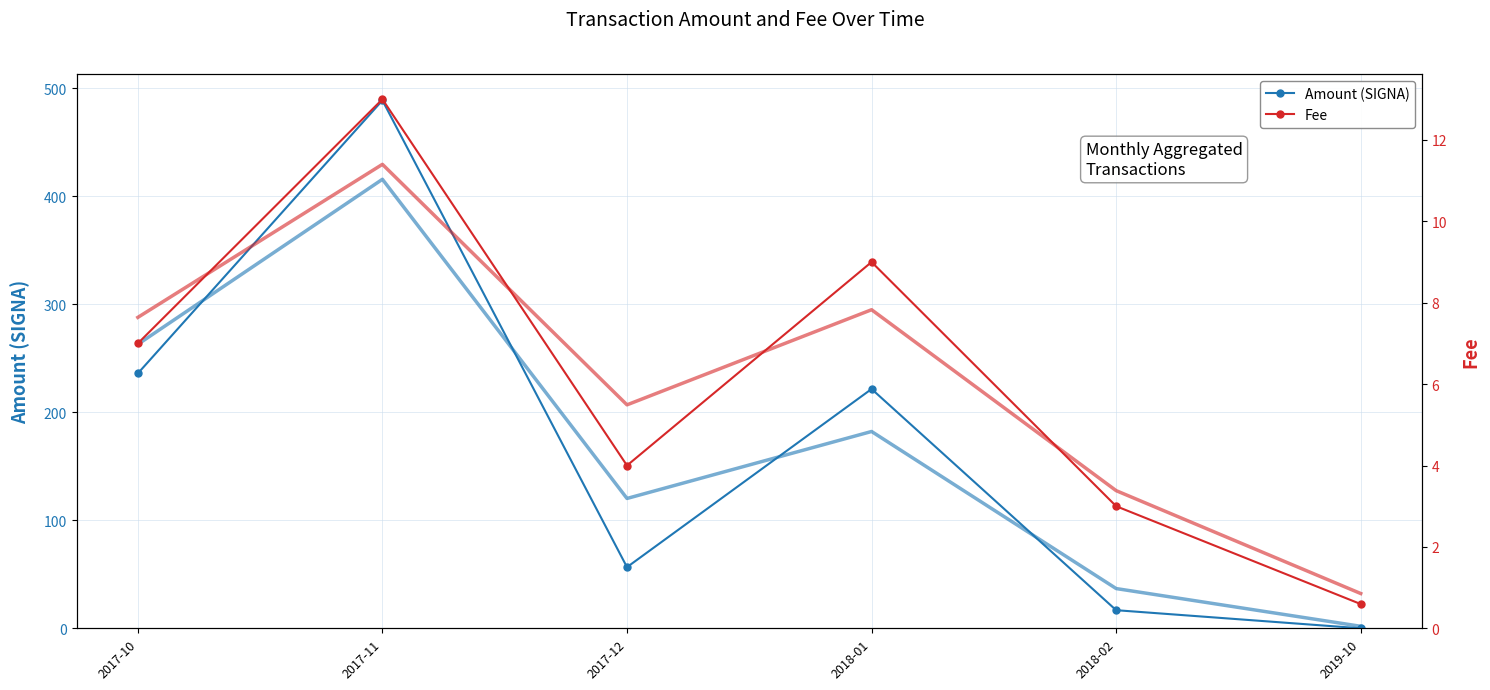

True or false: Fee and Amount (SIGNA) cross at least once.

True